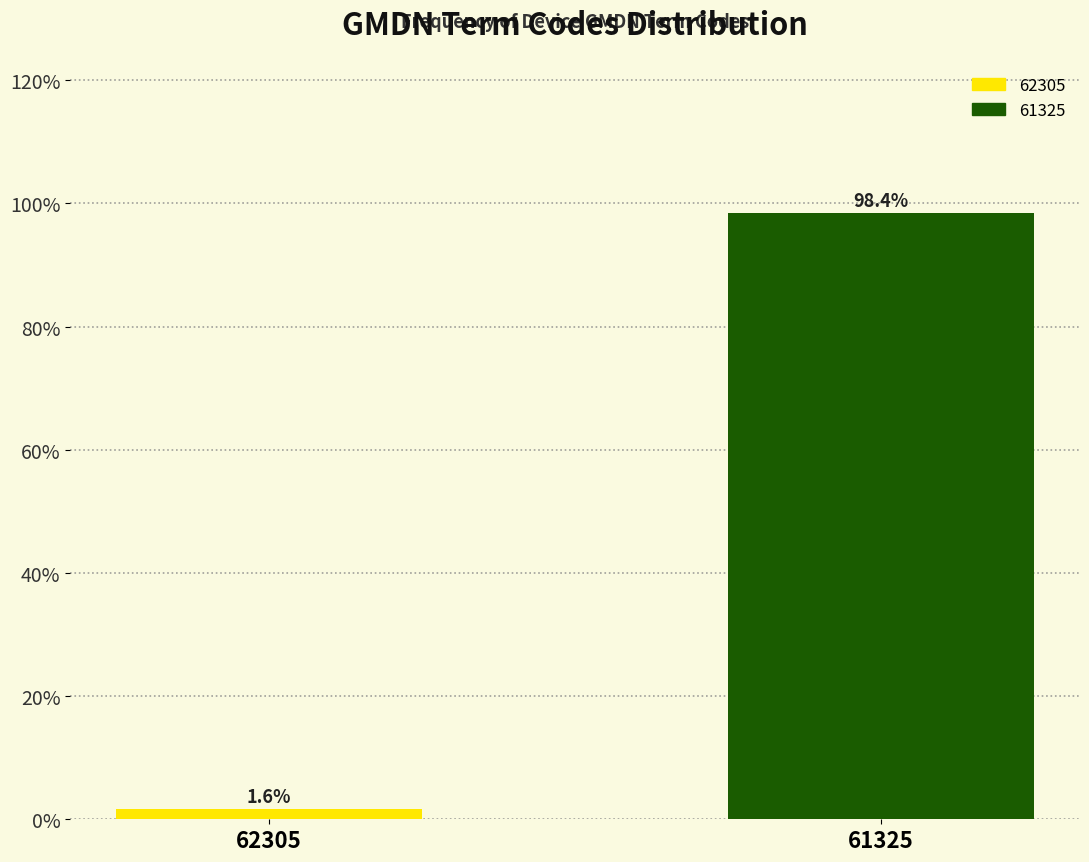

Reading left to right, what are all the values shown in this chart?

62305=1.6	61325=98.4